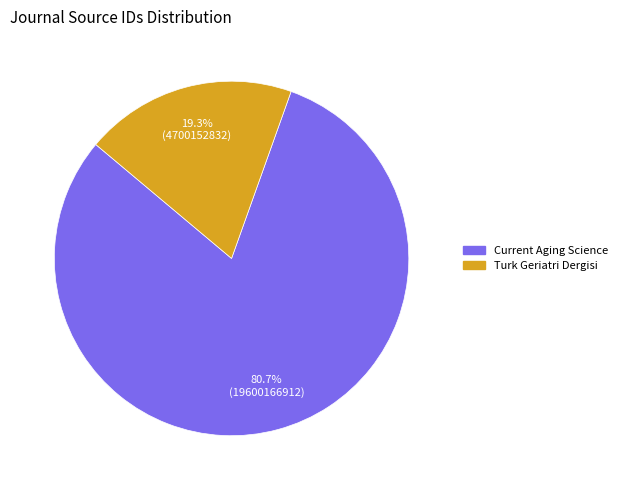

How many segments does this pie chart have?

2